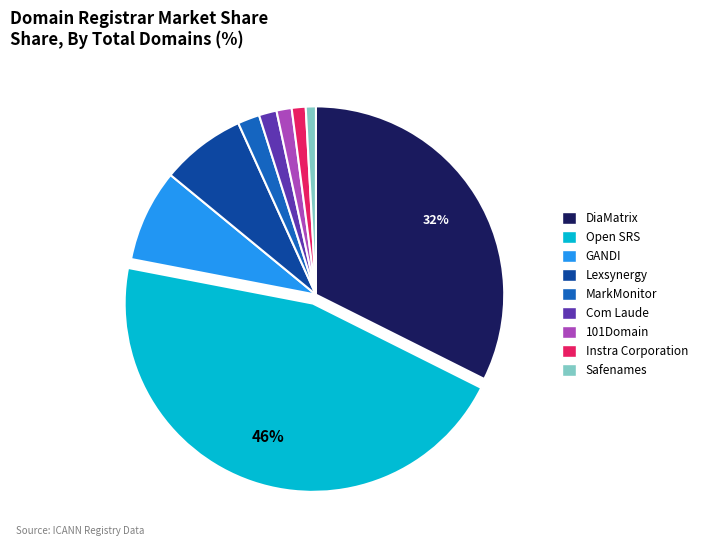

Count the number of slices in the pie.

9